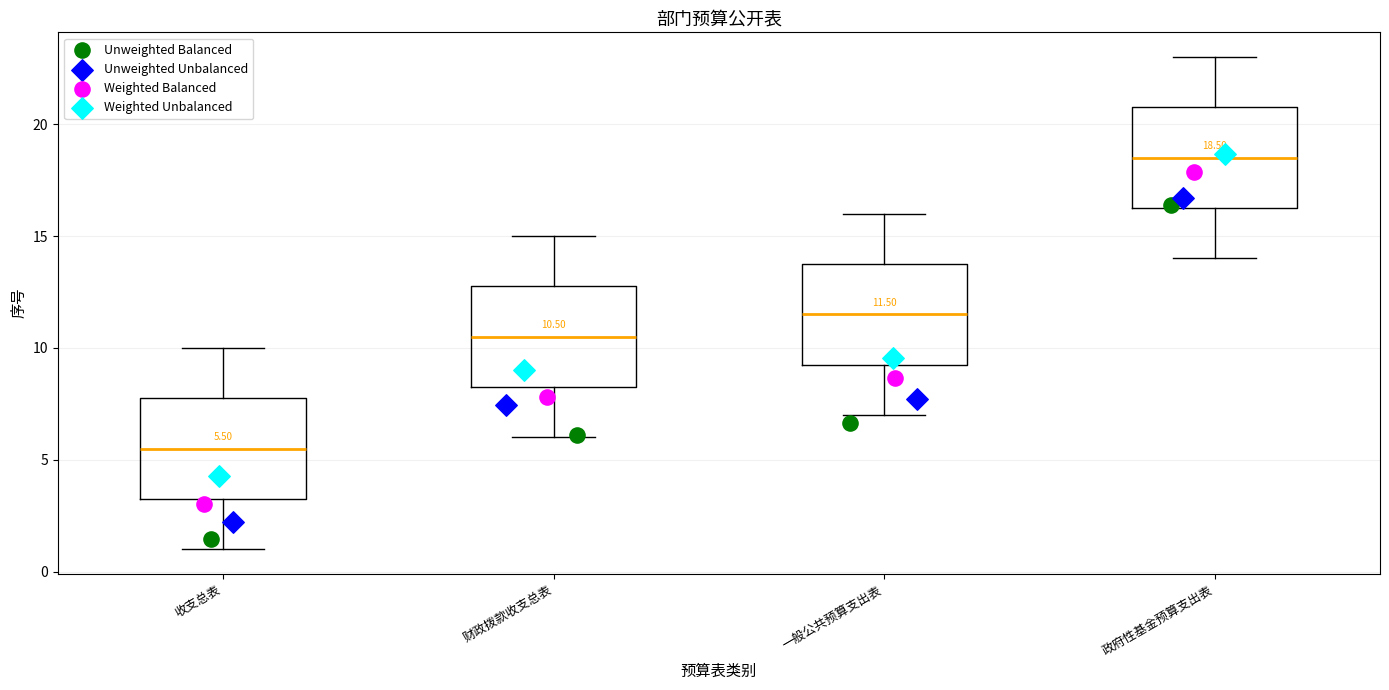

Which box has the lowest median line?

收支总表